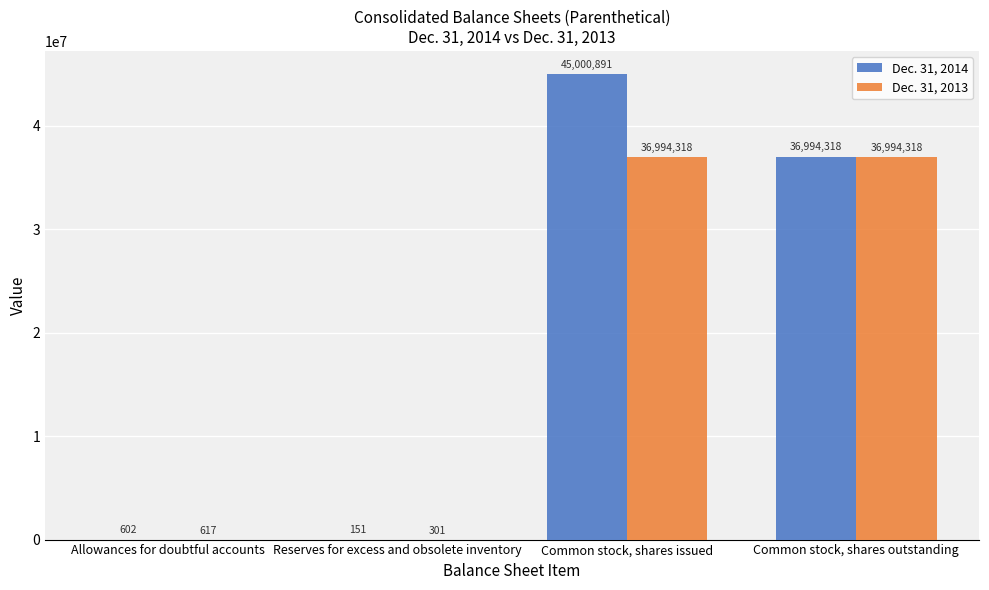

How many data points does each series have?

4